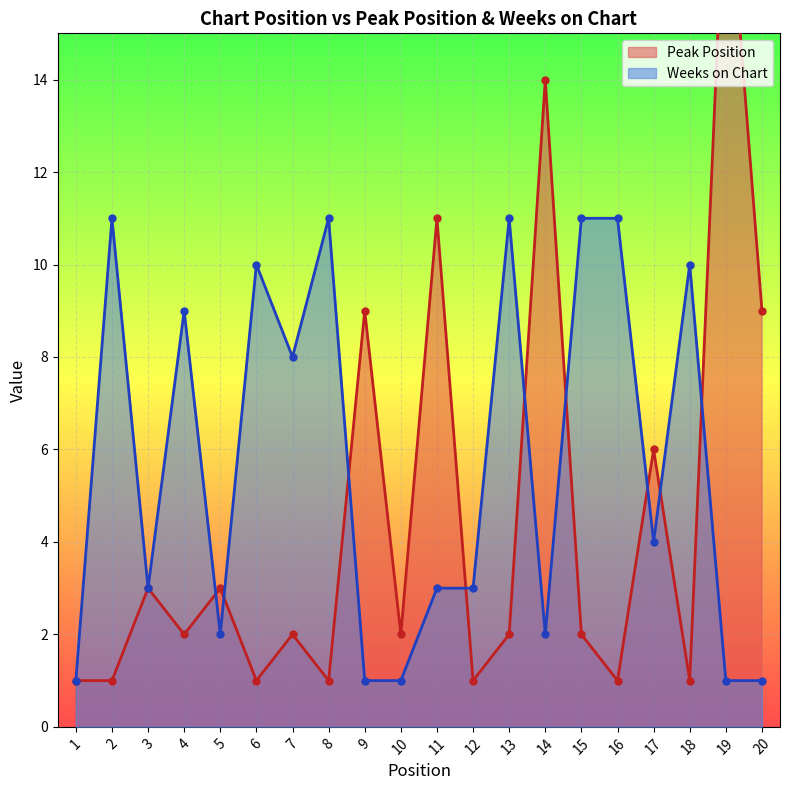

What is the lowest value of the Weeks on Chart series?

1